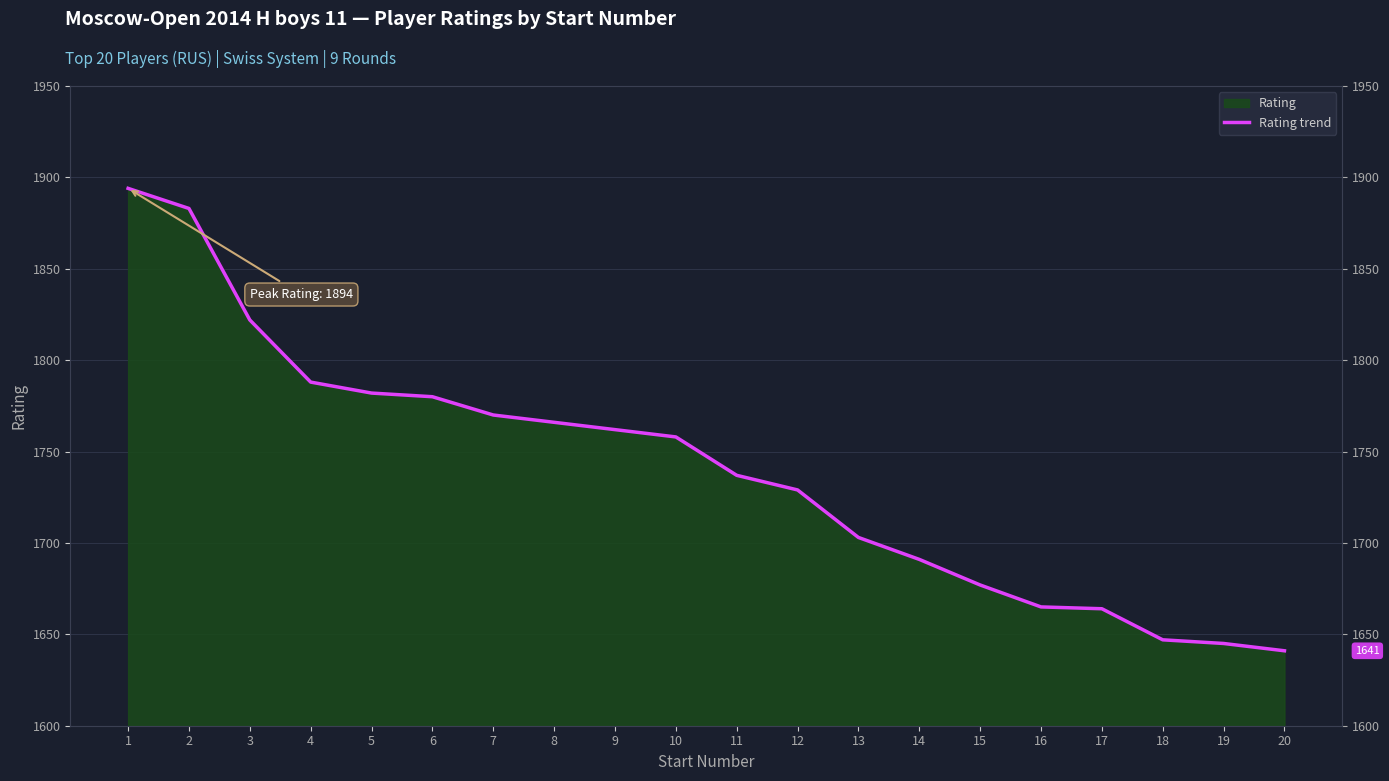

How many data points are less than 1758?

10